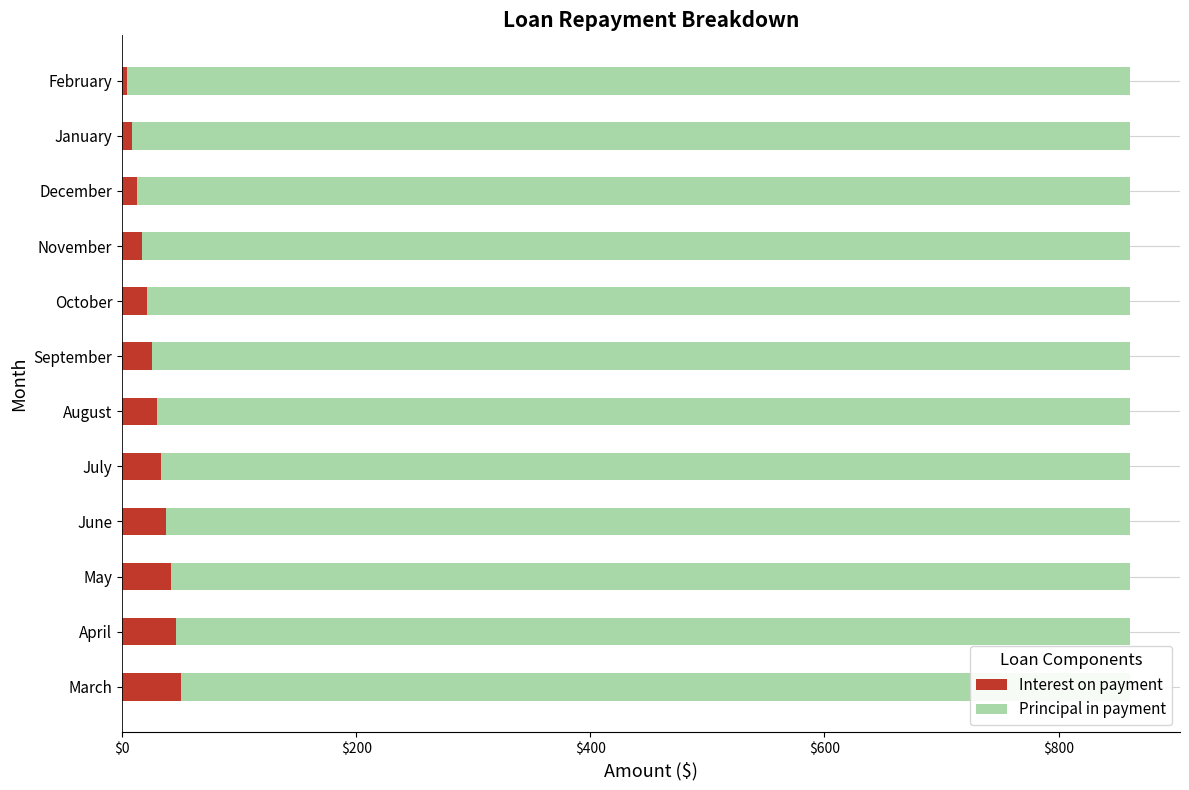

How many groups of bars are there?

12